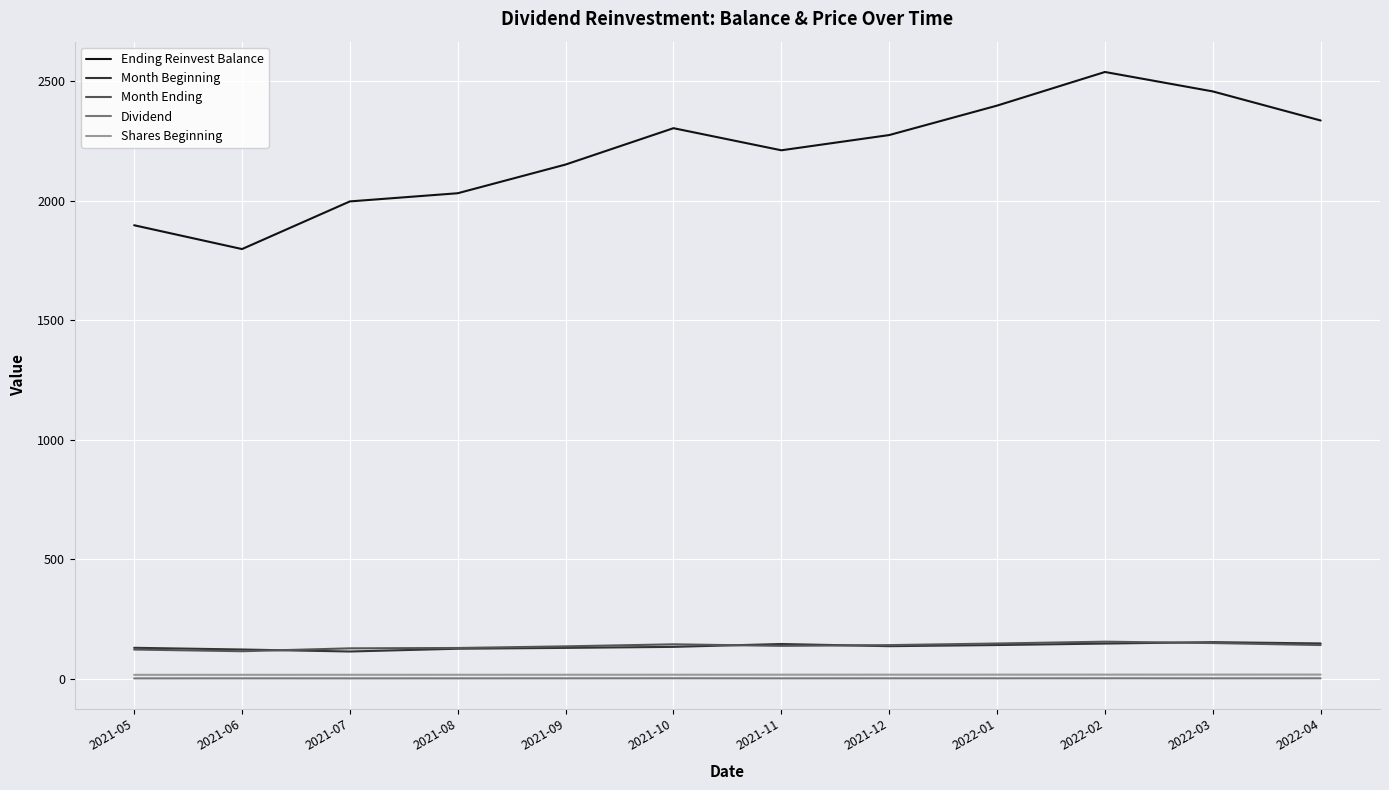

At which category does Ending Reinvest Balance reach its first local peak?

2021-10